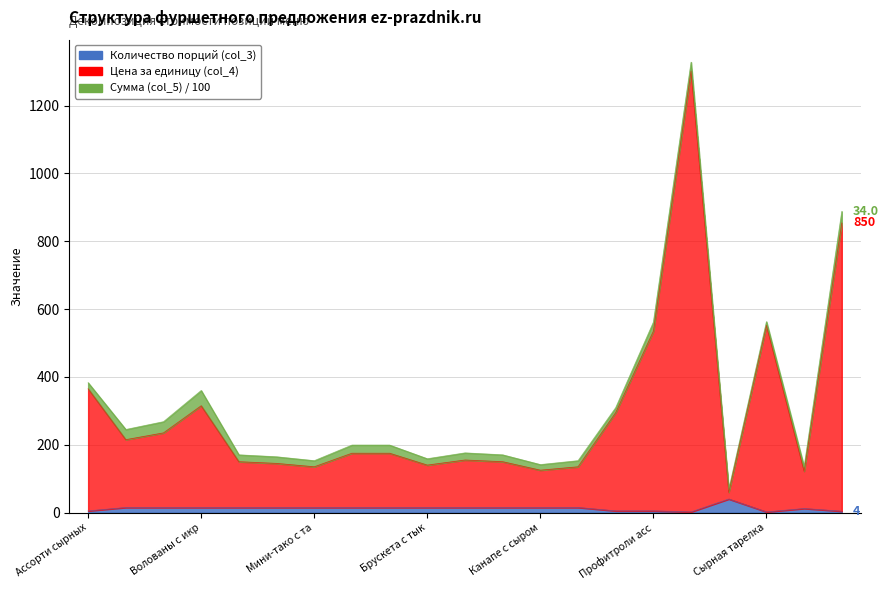

At how many categories does at least one series exceed 52?

21